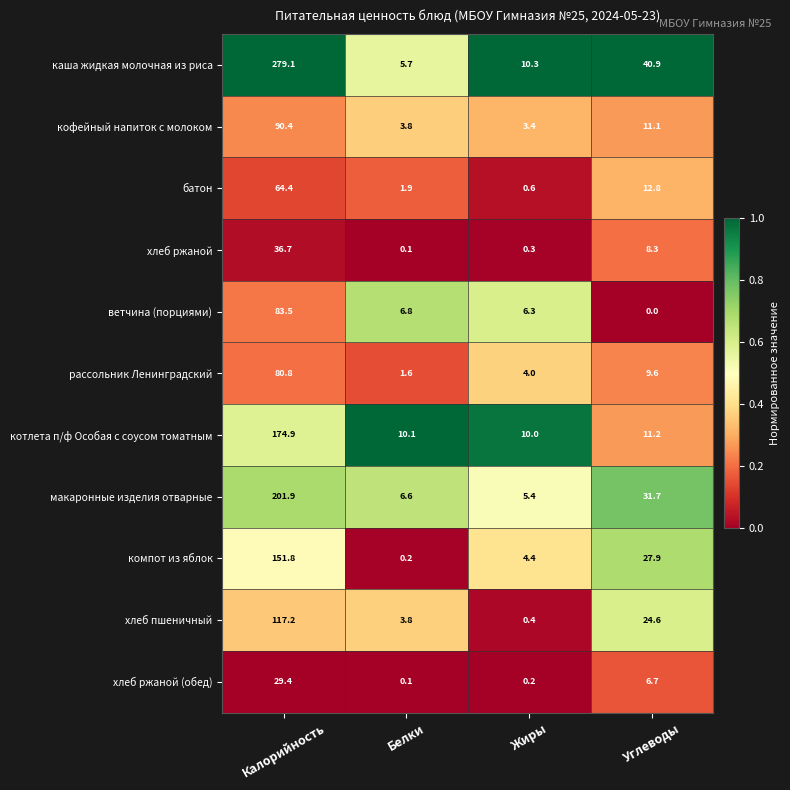

The котлета п/ф Особая с соусом томатным series shows 174.9 at Калорийность. True or false?

True